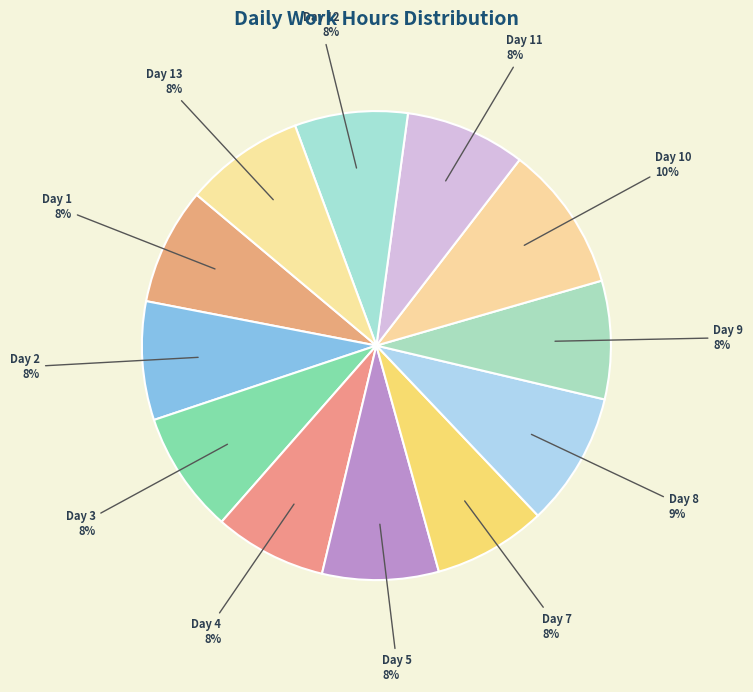

To the nearest percent, what is the difference between the largest and smallest slice percentages?

2%